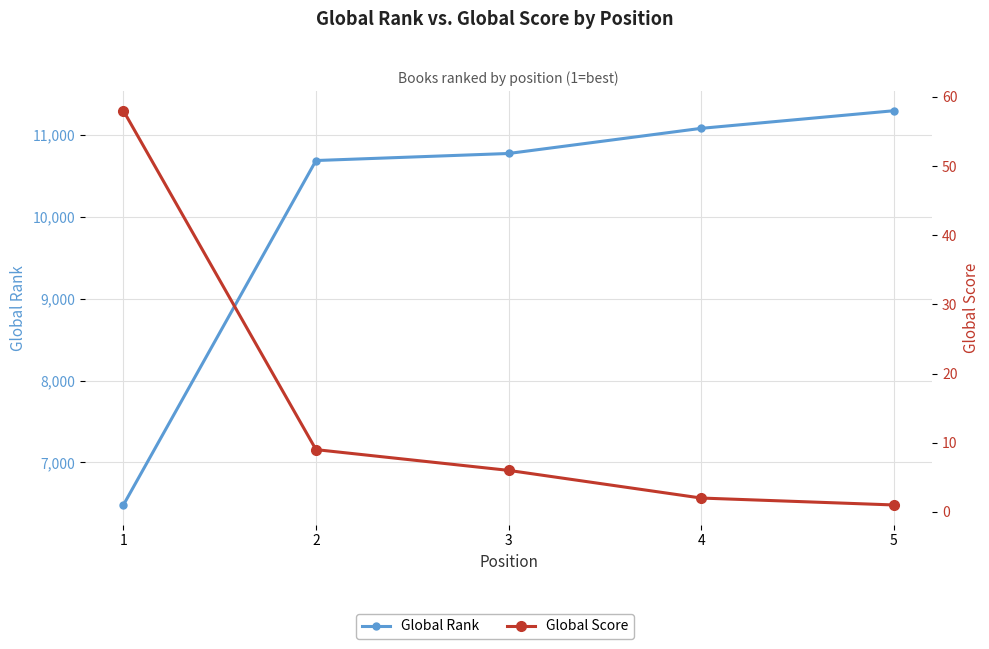

True or false: Global Rank and Global Score cross at least once.

False